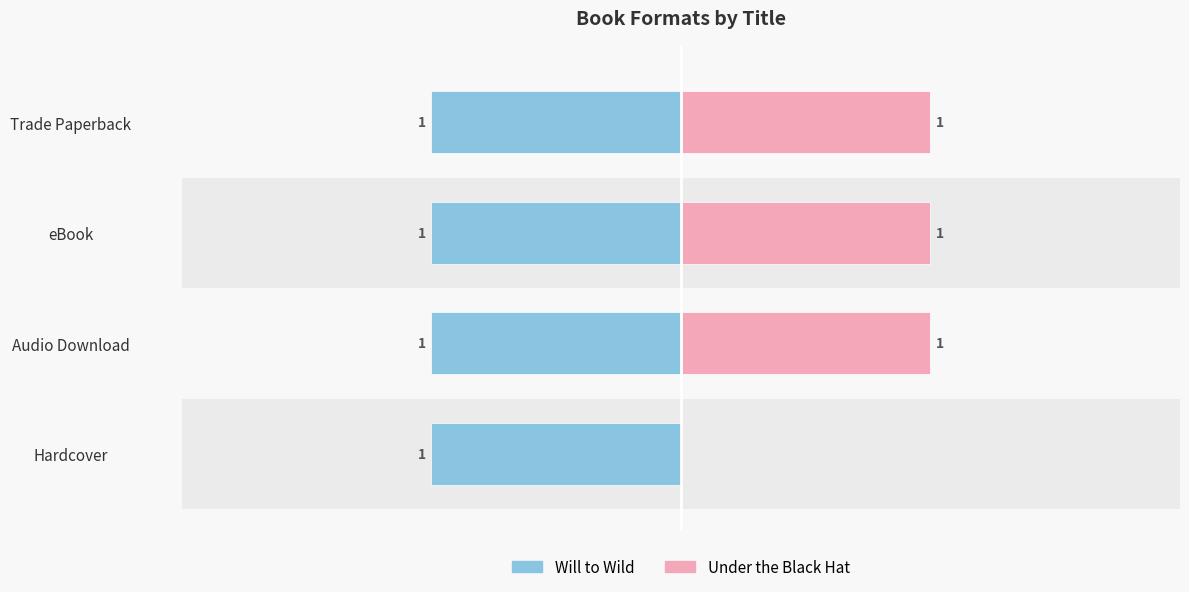

What is the sum of all Under the Black Hat values?

3.0